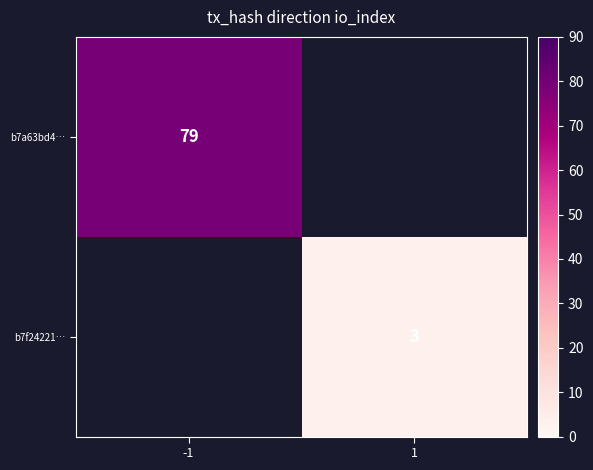

The value of b7a63bd4… at -1 is 79.0. True or false?

True